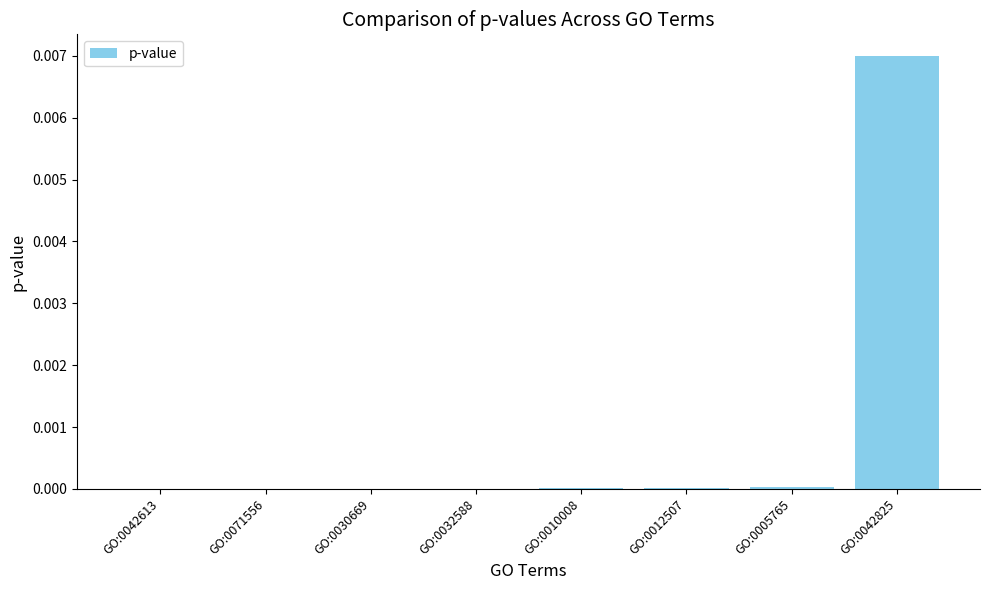

The chart shows a value of 0.0 at GO:0005765. True or false?

True